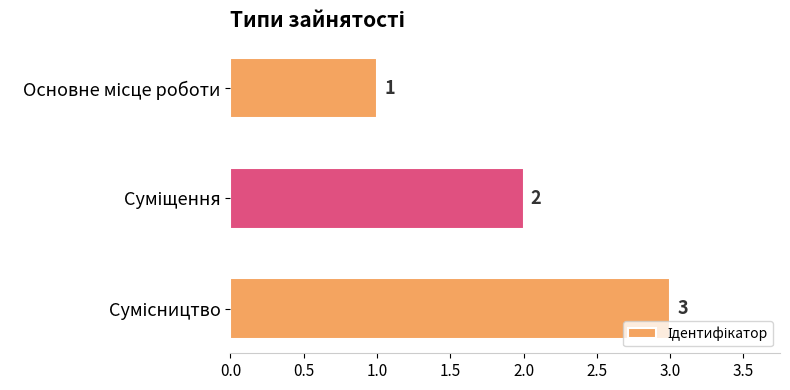

Are the bars grouped side by side (vs. stacked)?

No